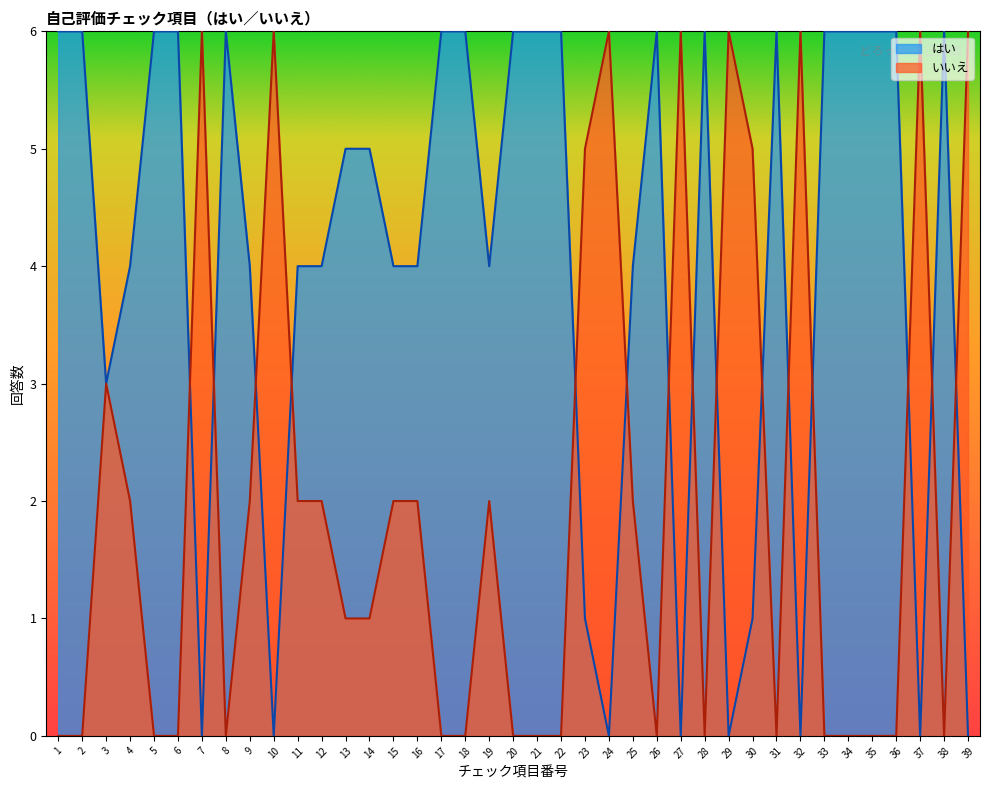

What is the approximate value of はい at 6?

6